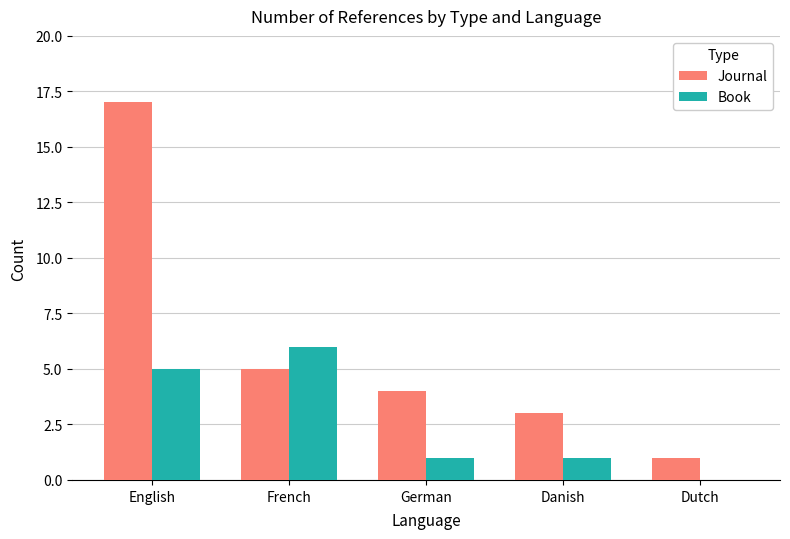

At which label does Book first exceed 1?

English